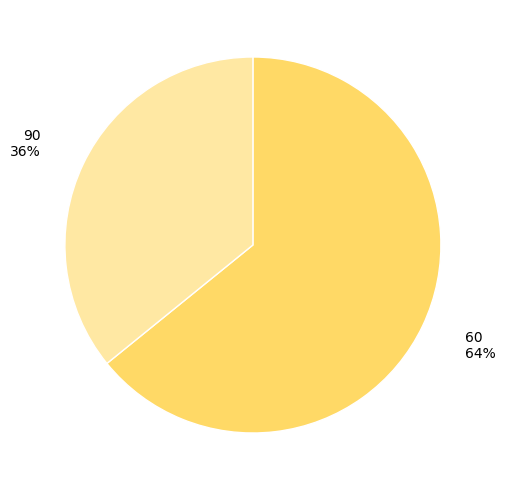

Rank the categories by value from lowest to highest.

90, 60